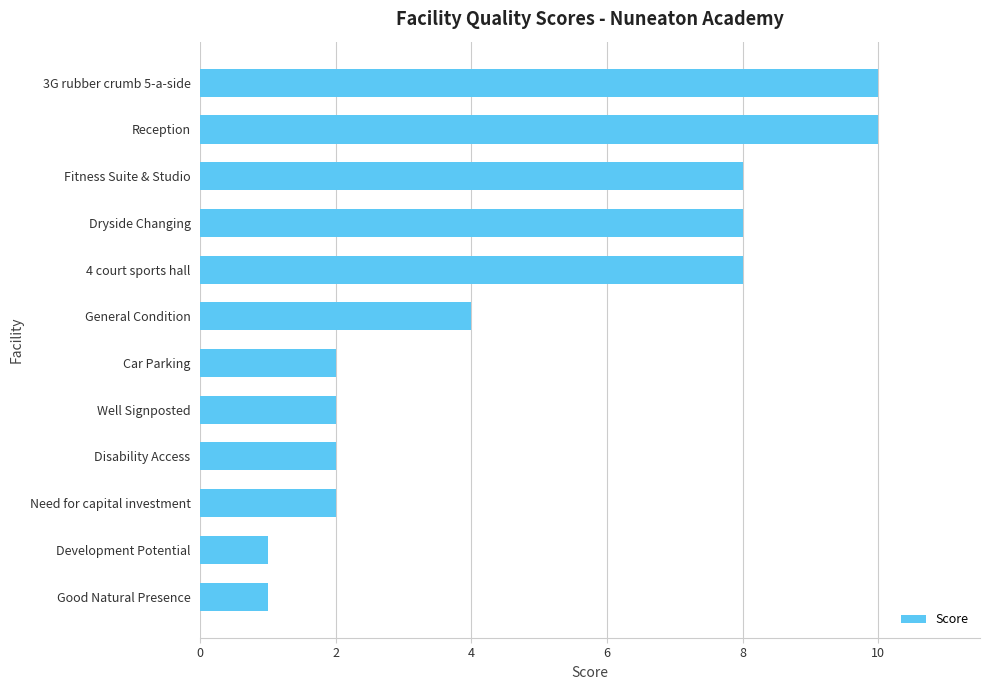

What is the maximum value shown in the chart?

10